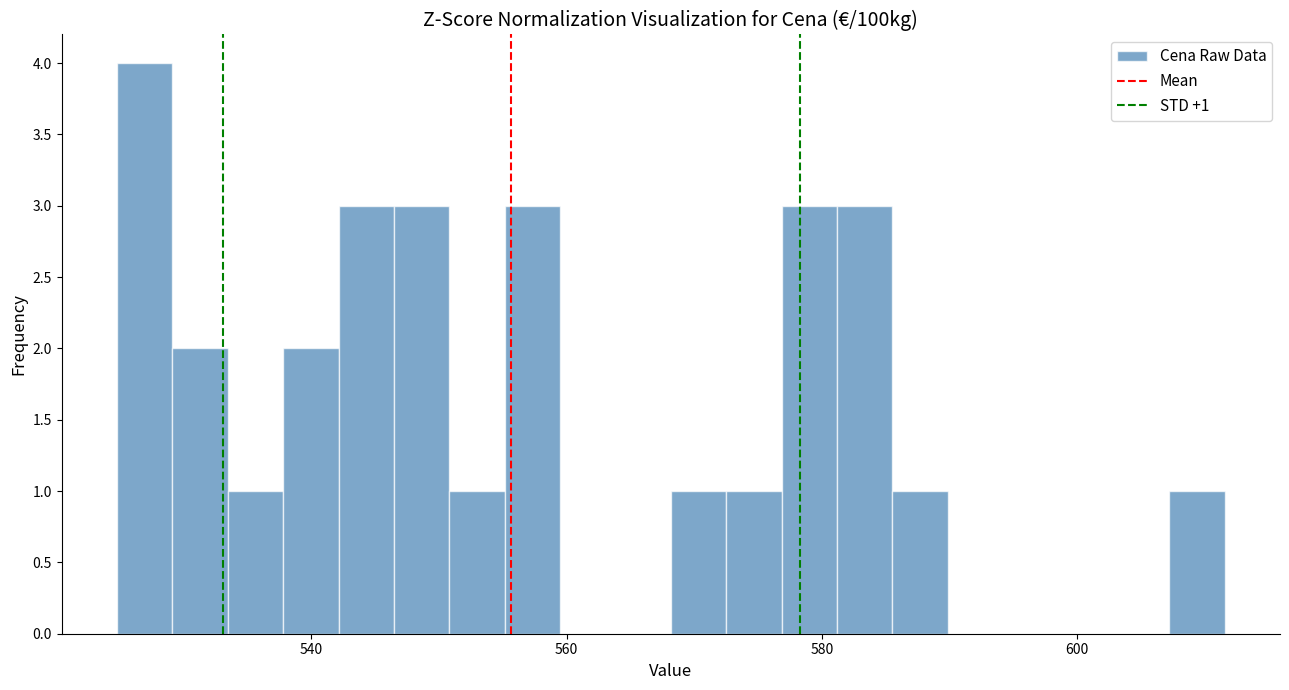

Read against the x-axis, roughly where is the centre of the tallest bar?

526